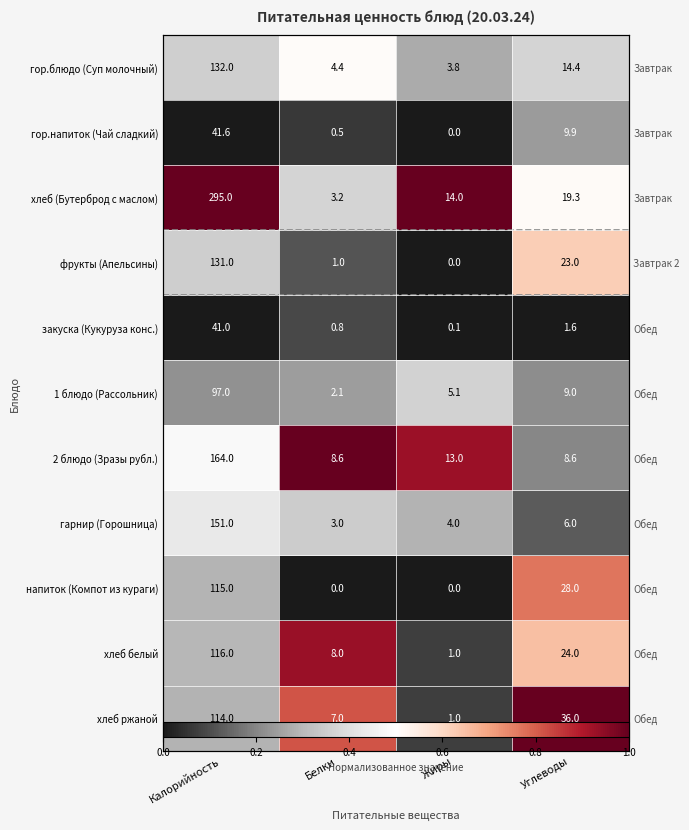

At how many categories does at least one series exceed 0?

4